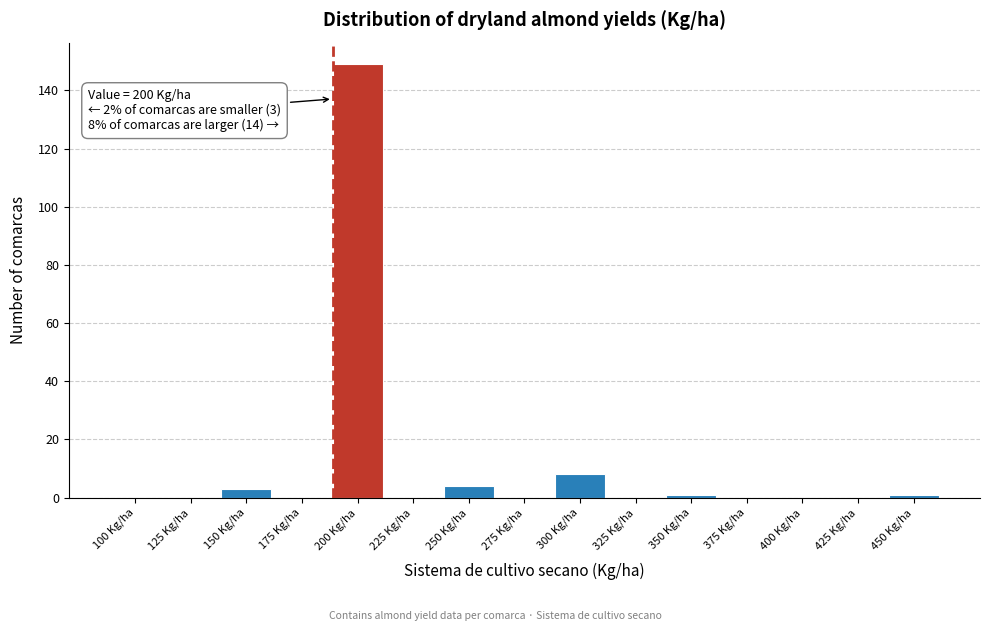

Reading right to left, extract all data points from this chart.

450 Kg/ha=1	425 Kg/ha=0	400 Kg/ha=0	375 Kg/ha=0	350 Kg/ha=1	325 Kg/ha=0	300 Kg/ha=8	275 Kg/ha=0	250 Kg/ha=4	225 Kg/ha=0	200 Kg/ha=149	175 Kg/ha=0	150 Kg/ha=3	125 Kg/ha=0	100 Kg/ha=0